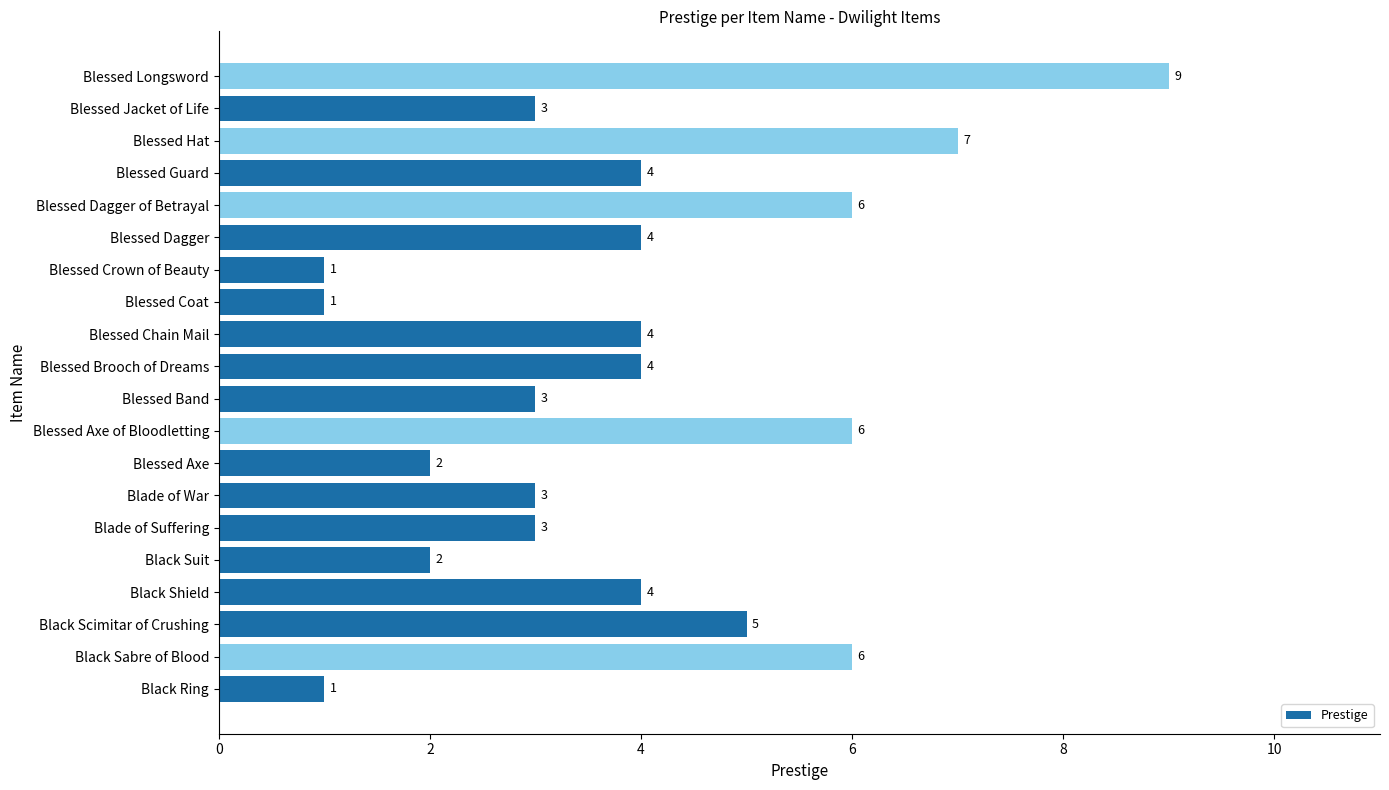

What is the sum of all values?

78